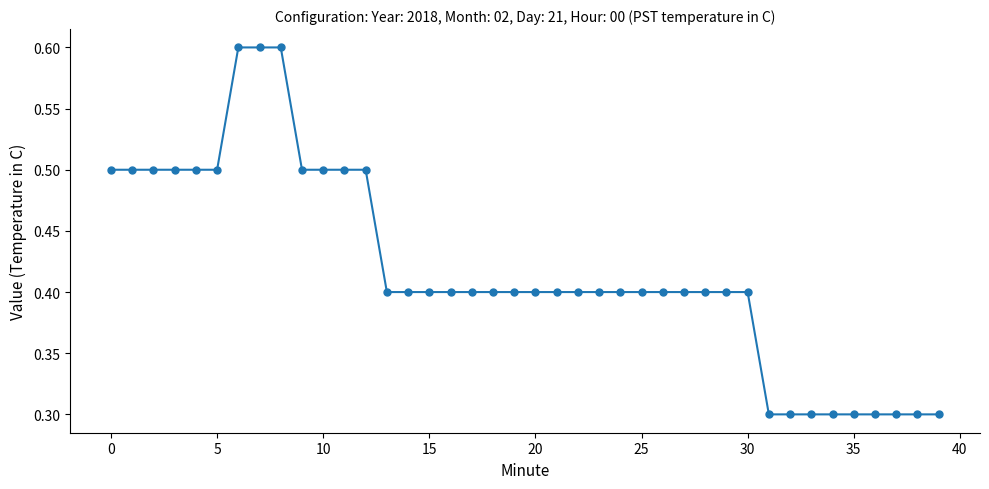

What is the difference between the maximum and minimum values?

0.3